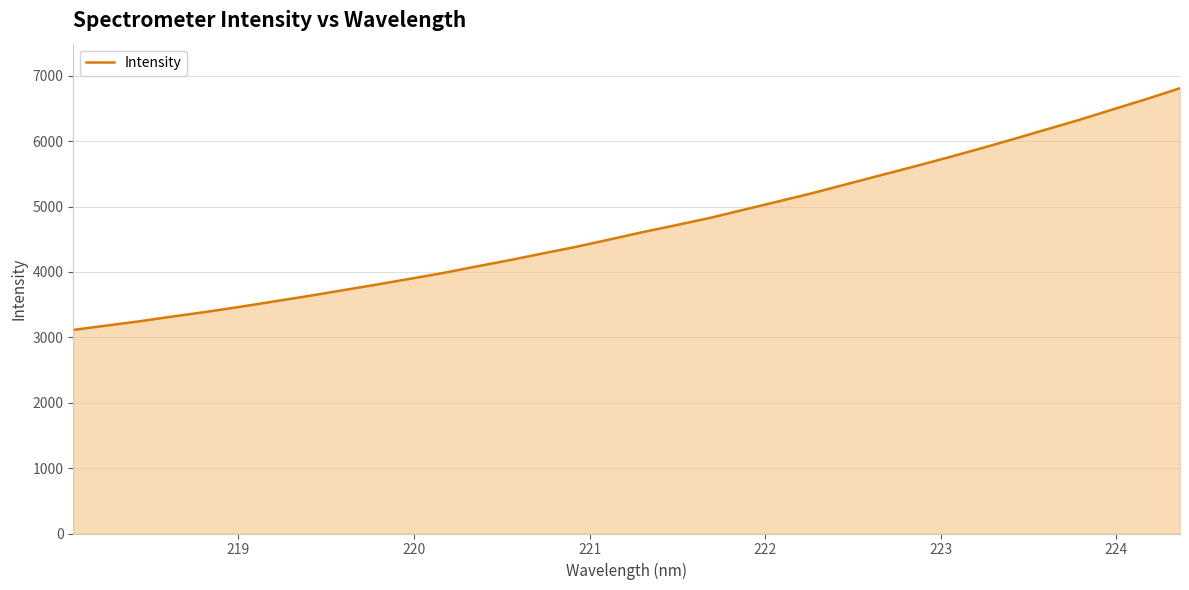

What is the sum of all values?

159657.4